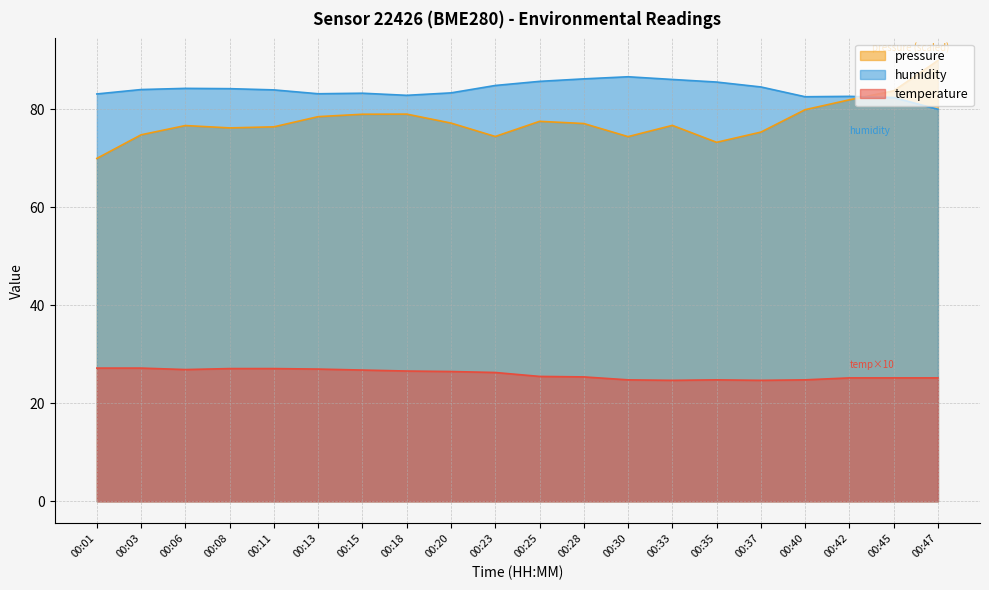

True or false: humidity and temperature cross at least once.

False